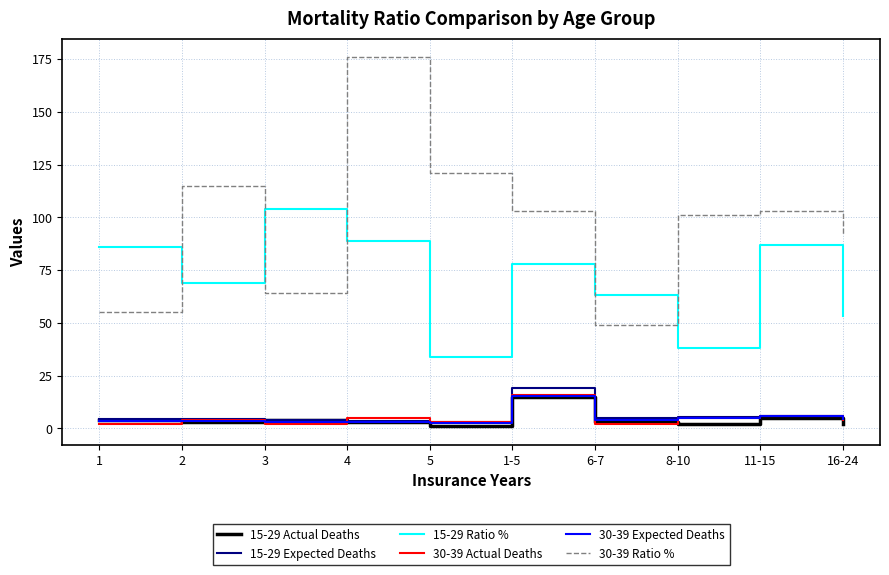

What position from the right is 6-7?

4